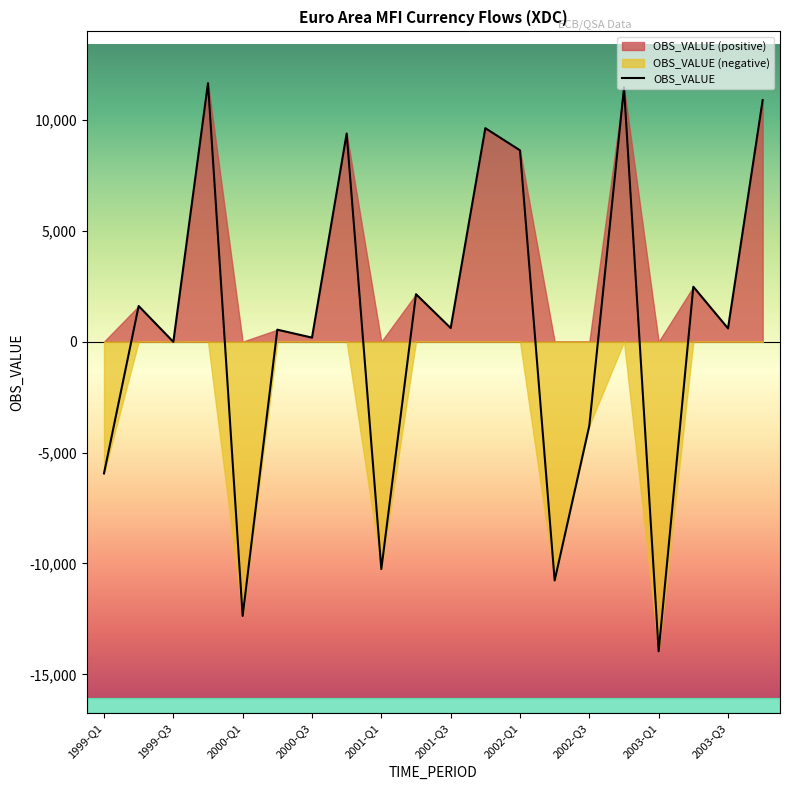

What is the value of the 17th point from the left?

-13961.7